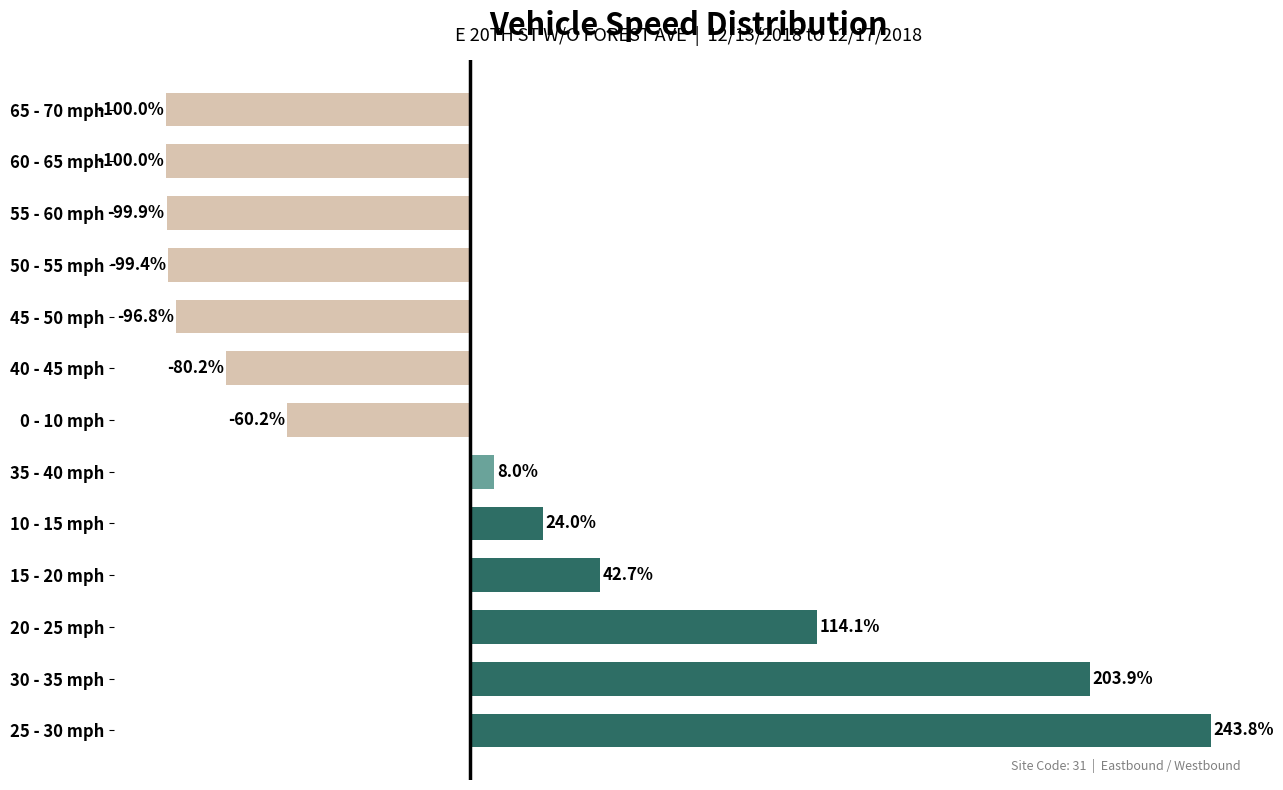

Between 15 - 20 mph and 60 - 65 mph, which is larger?

15 - 20 mph